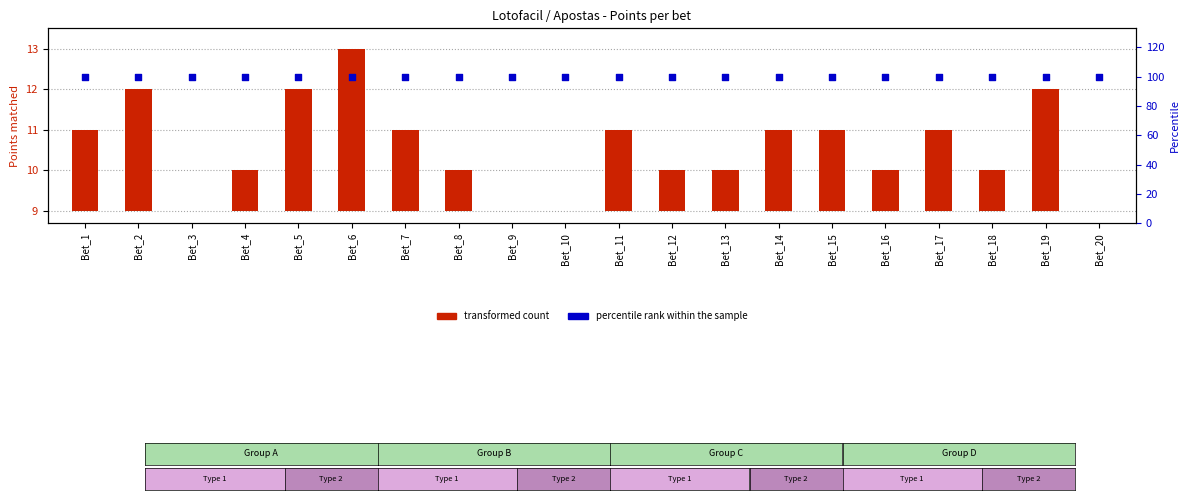

Which series contains the highest Y value?

percentile rank within the sample